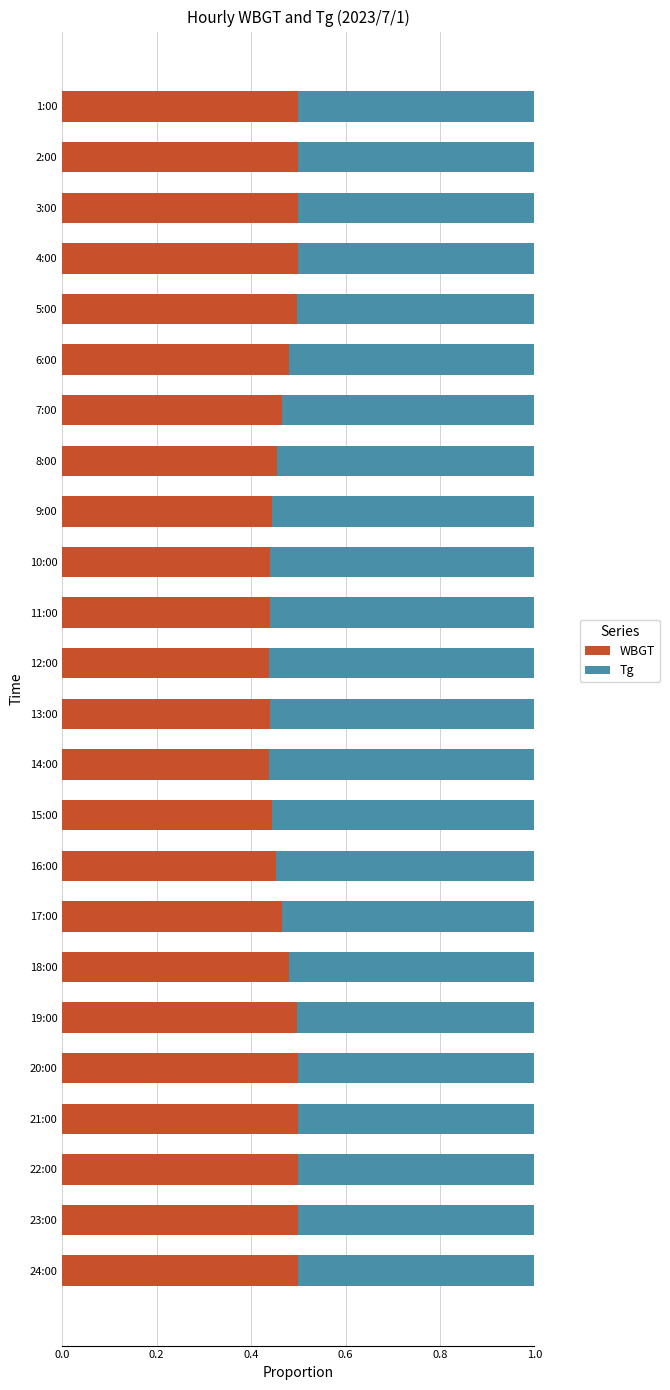

The value of WBGT at 24:00 is 0.5. True or false?

True